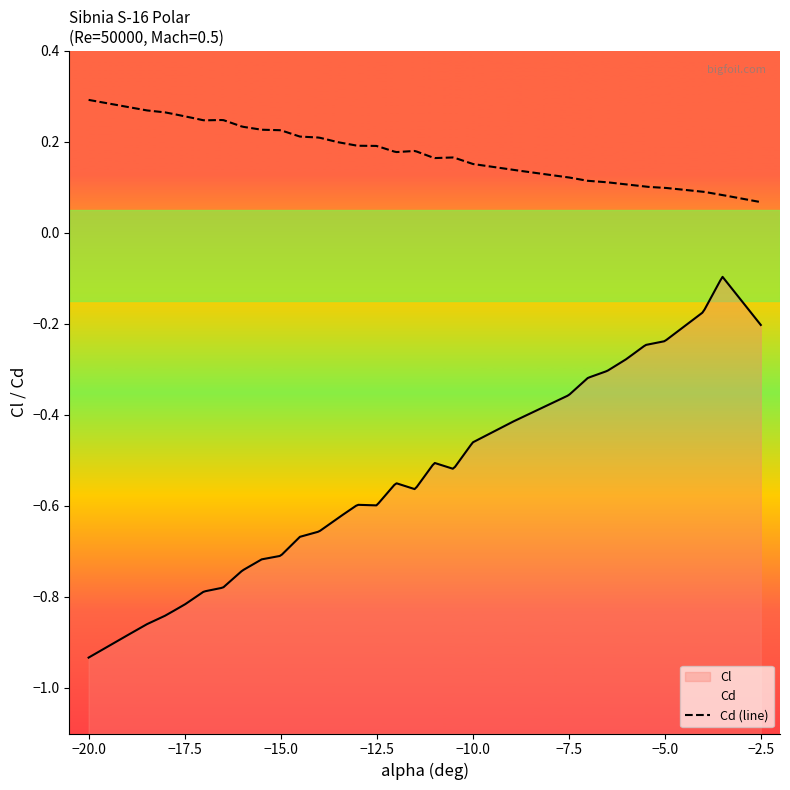

Between -15 and -11, which is larger?

-11